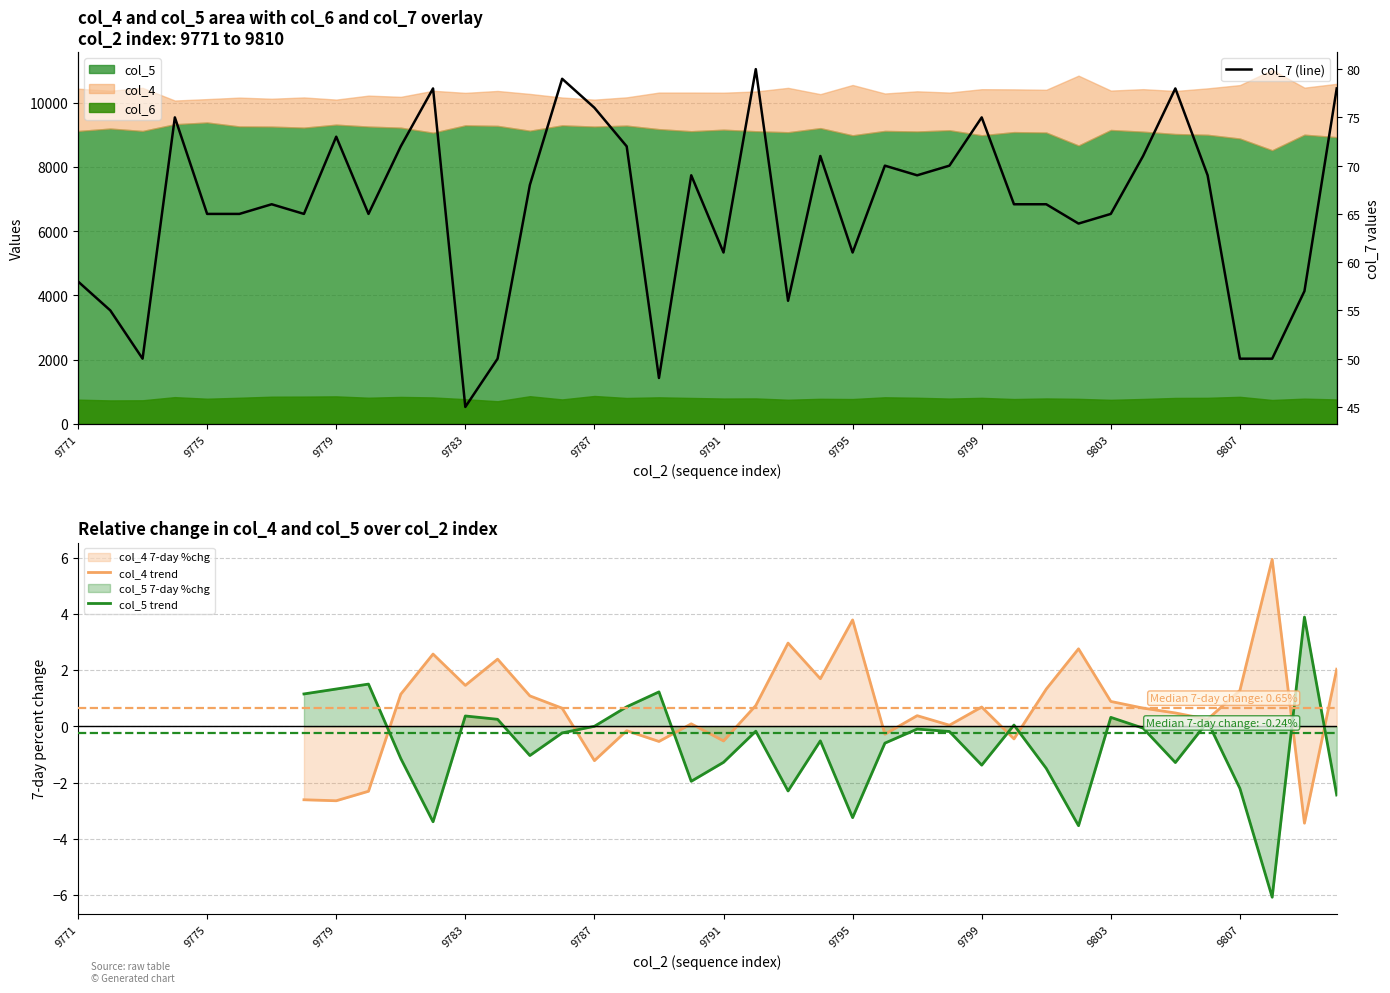

Does the chart display data point markers on the line(s)?

No